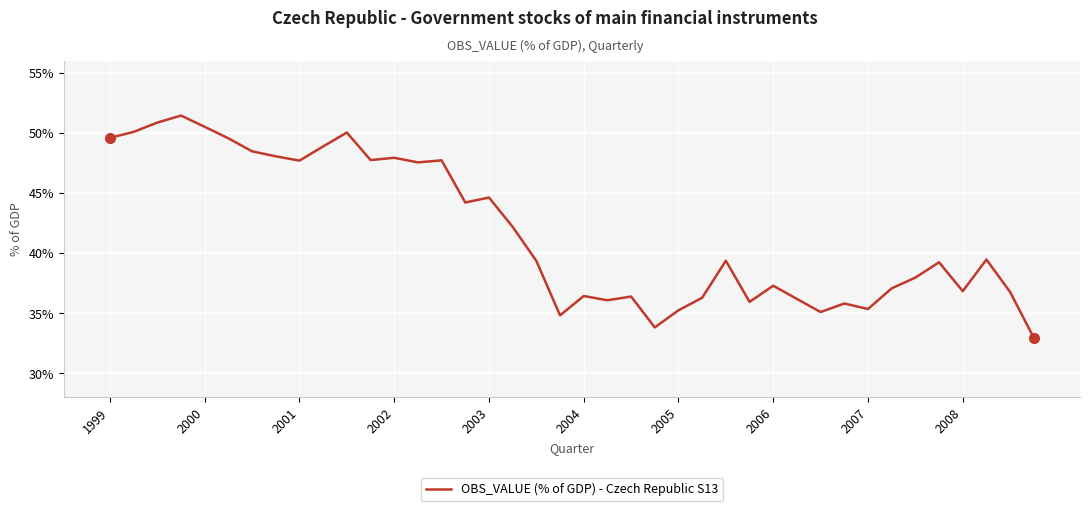

What is the minimum value shown in the chart?

33.0